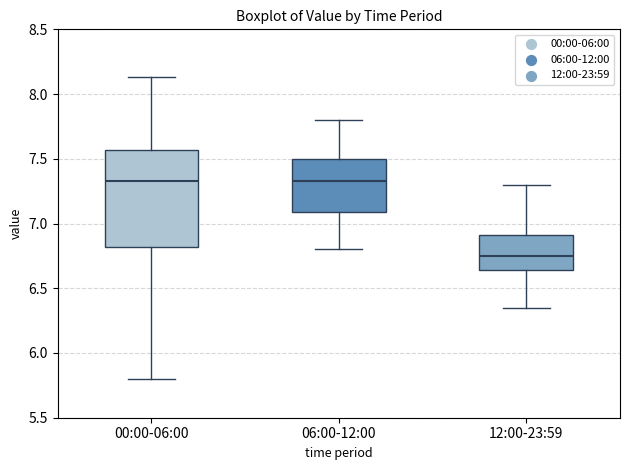

Which box's median line is the lowest?

12:00-23:59